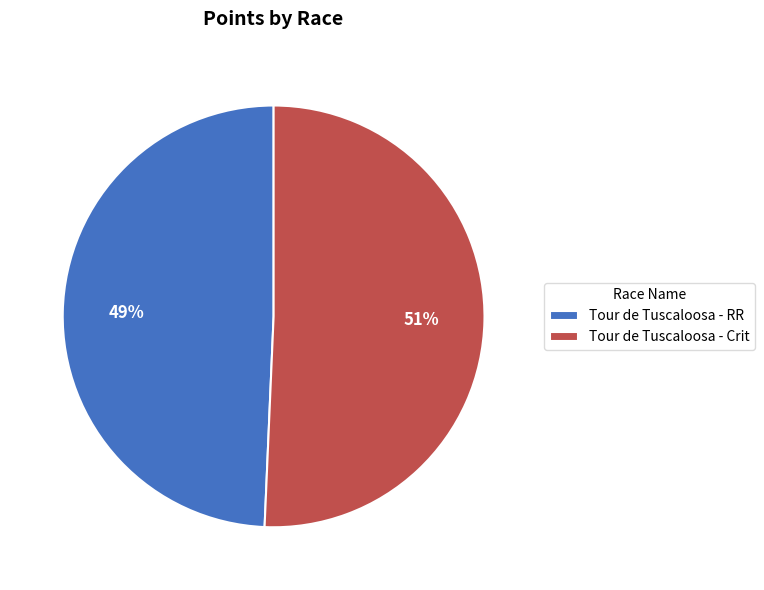

Is there a majority slice in this chart?

Yes